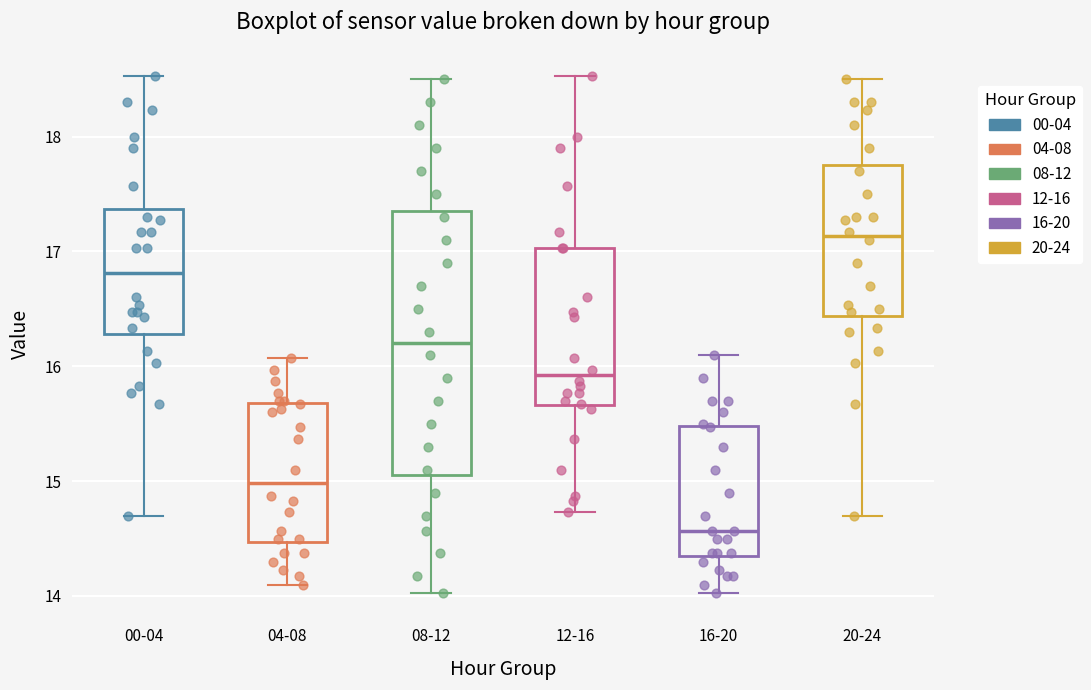

Comparing the boxes themselves (not the whiskers), which one is the tallest?

08-12